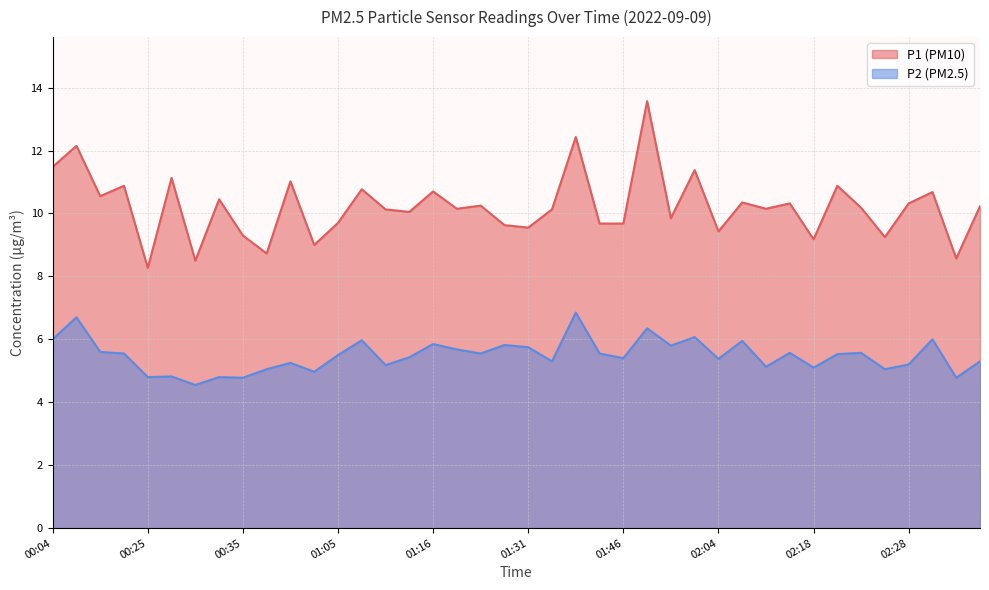

The P1 series shows 4.6 at 02:30. True or false?

False